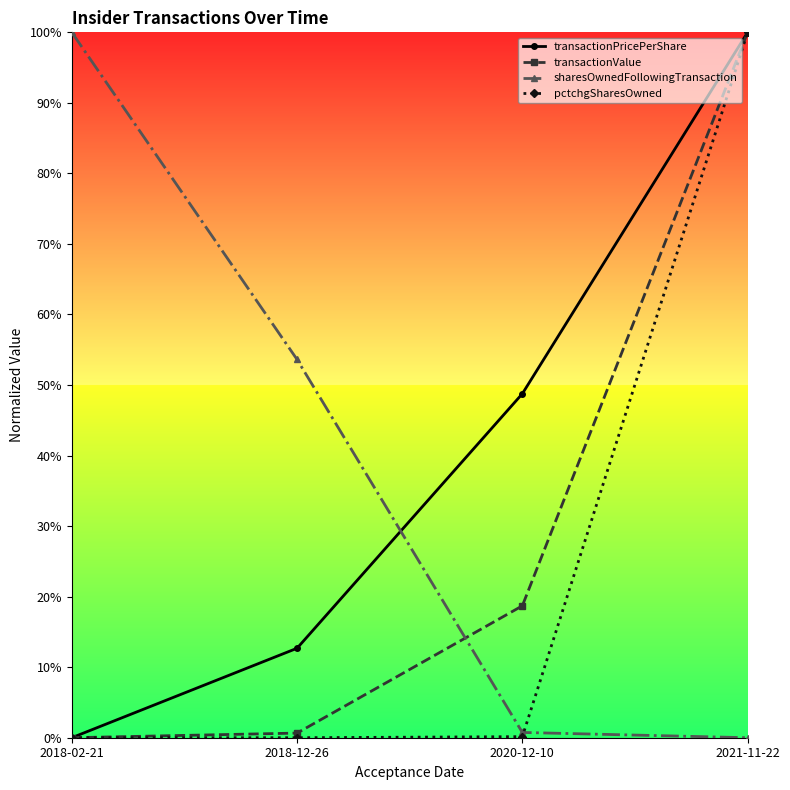

Between 2020-12-10 and 2021-11-22, which series saw the biggest shift?

pctchgSharesOwned